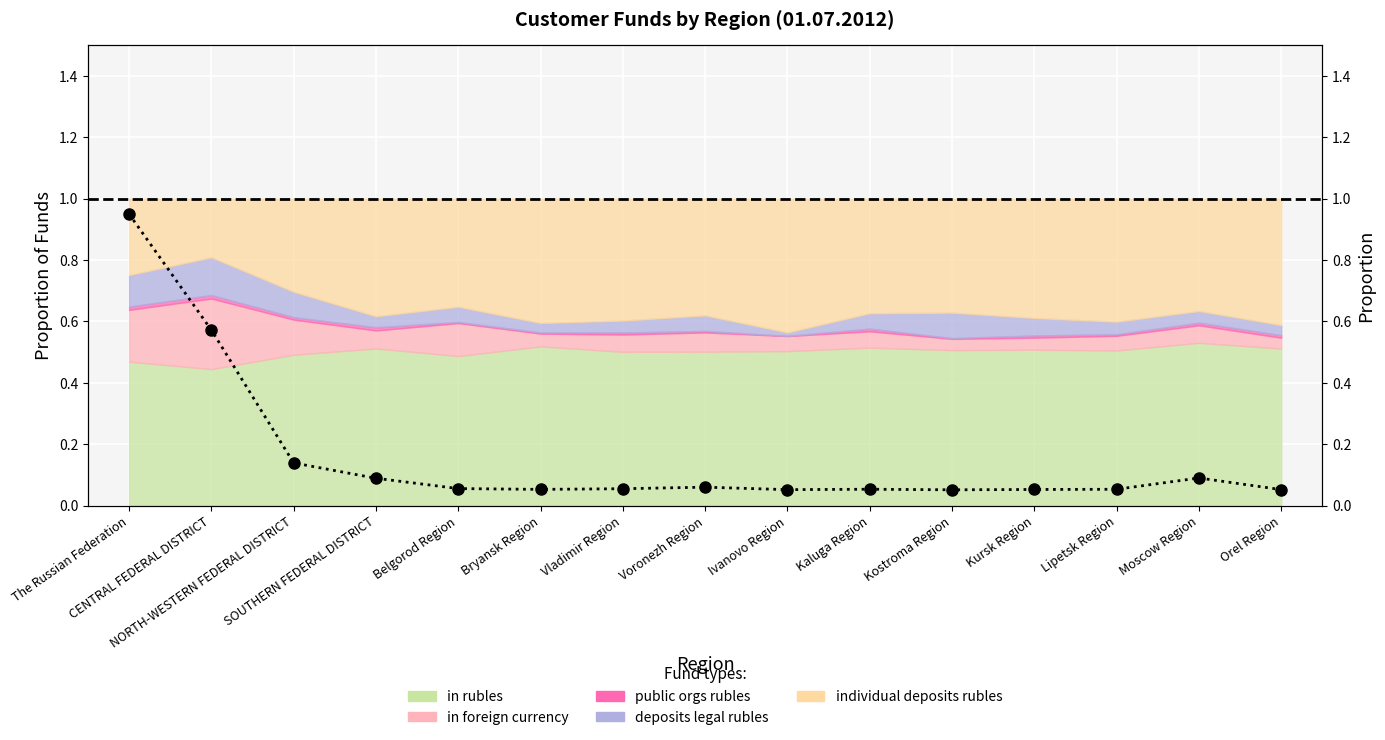

At which category does the data reach its first local peak?

Voronezh Region